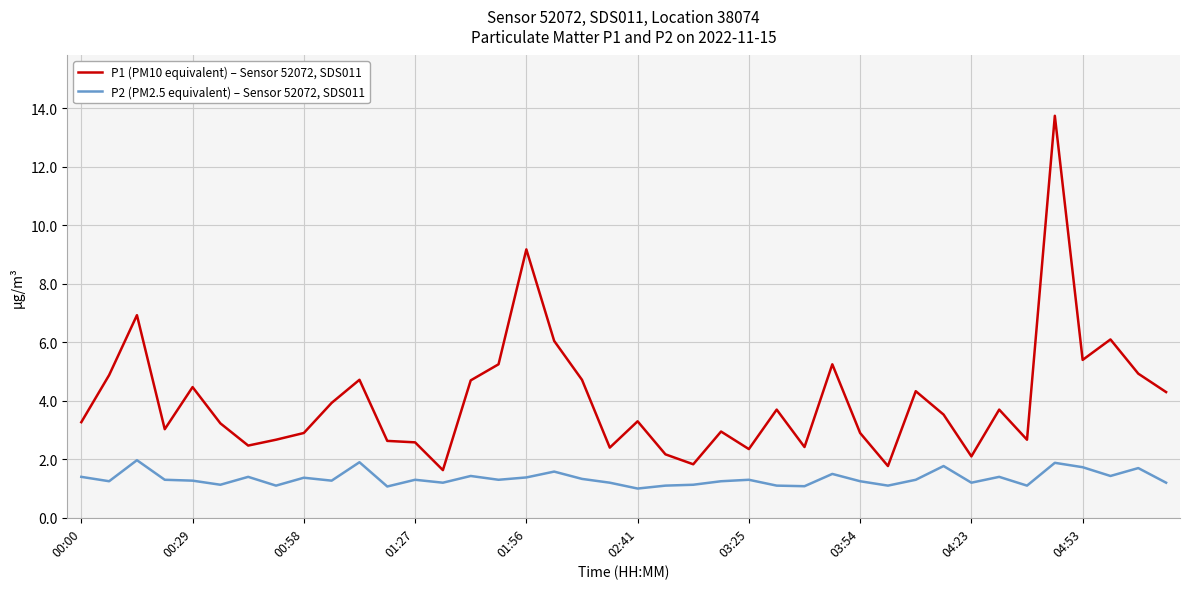

What is the minimum value for P2 (PM2.5 equivalent) – Sensor 52072, SDS011?

1.0